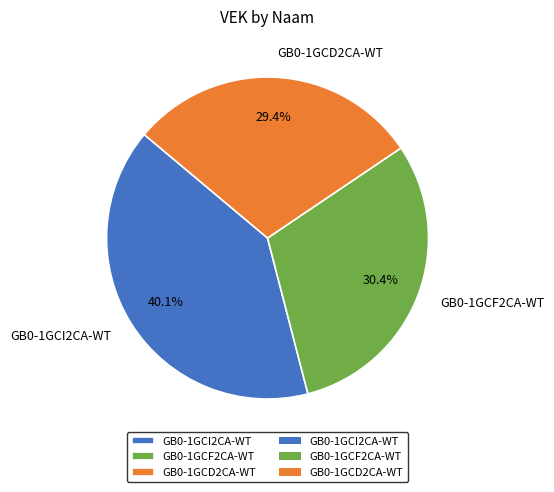

Approximately how many times larger is the value at GB0-1GCF2CA-WT compared to GB0-1GCI2CA-WT?

0.8